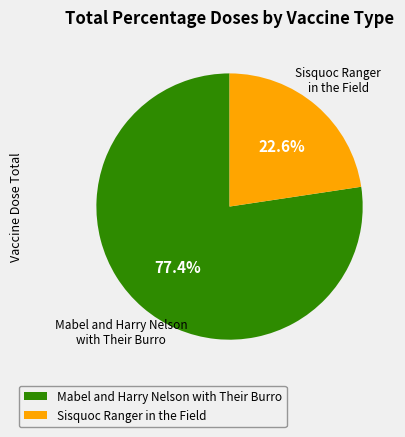

Rank the categories by value from highest to lowest.

Mabel and Harry Nelson with Their Burro, Sisquoc Ranger in the Field